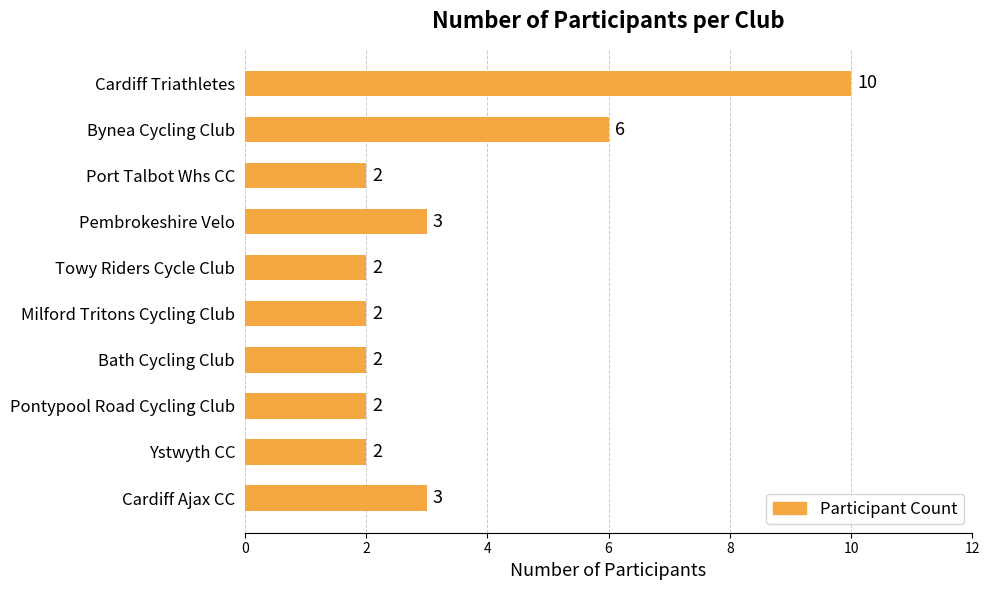

How many values are between 2 and 3?

8